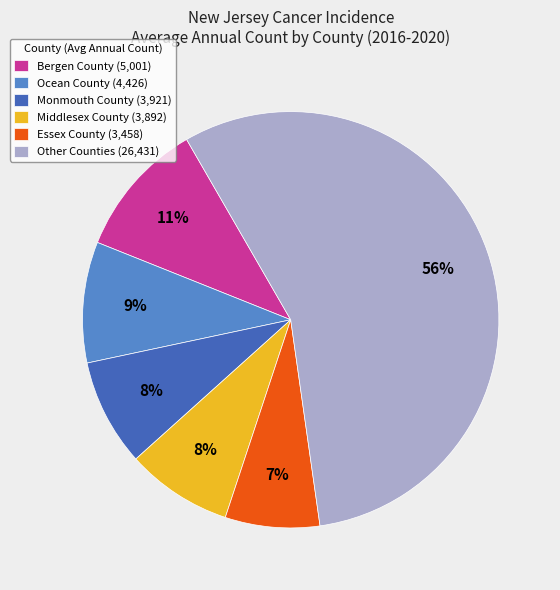

Does any single category account for the majority?

Yes